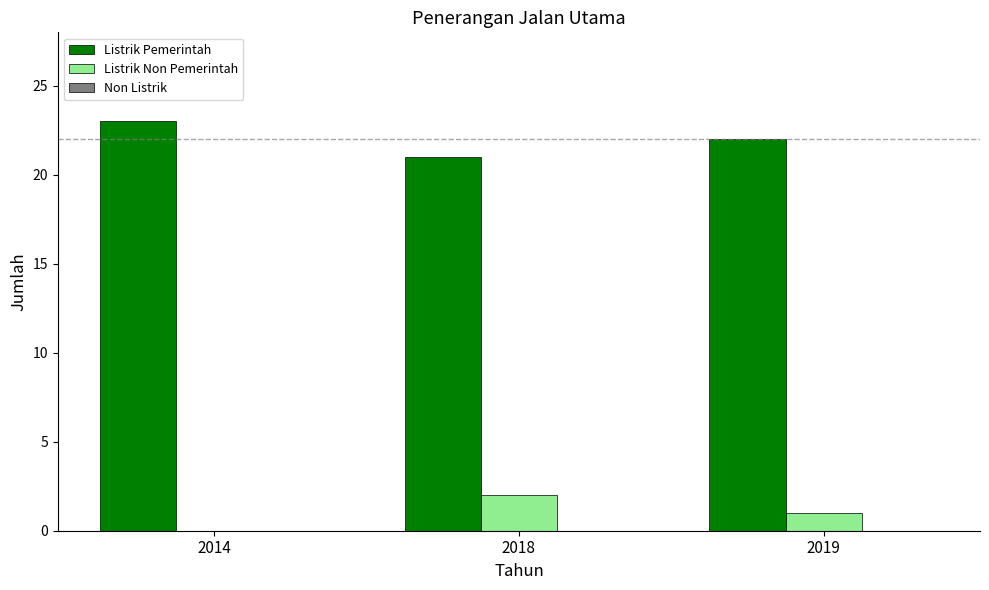

True or false: Listrik Non Pemerintah has a value of 1 at 2018.

False